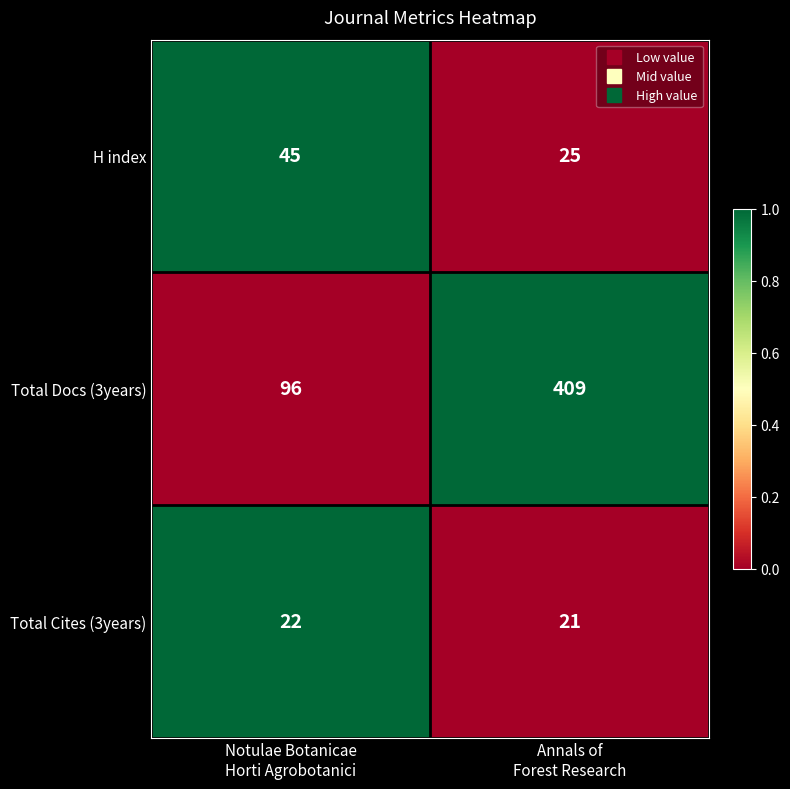

Which series changed the most between Notulae Botanicae
Horti Agrobotanici and Annals of
Forest Research?

Total Docs (3years)